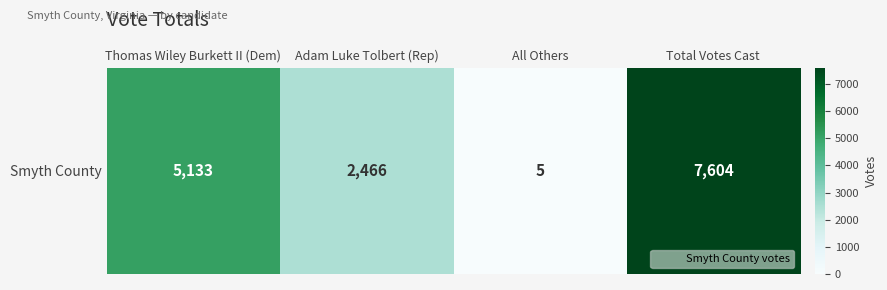

What is the difference between the maximum and minimum values?

7599